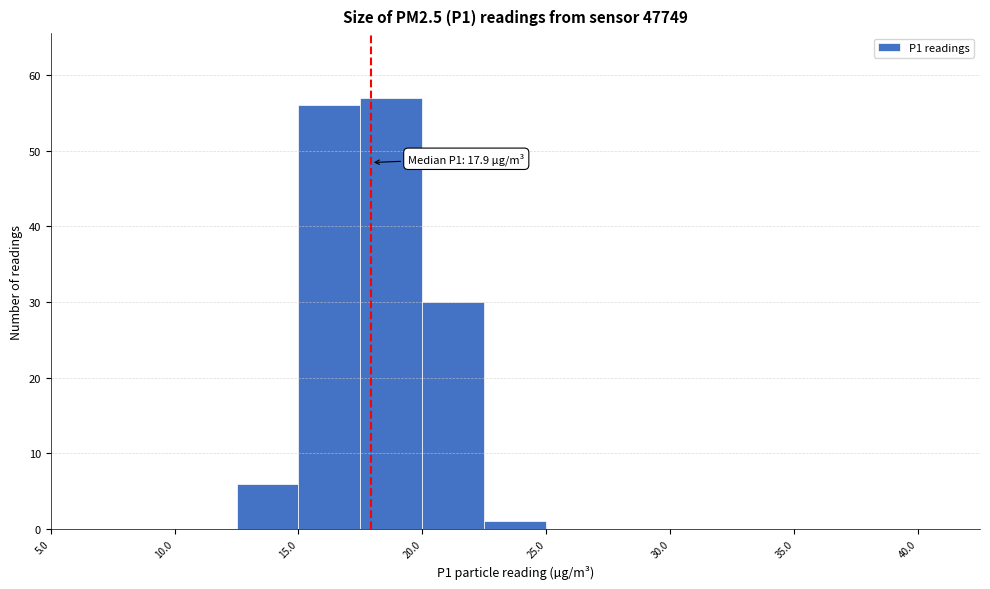

Which range on the x-axis has the tallest bar?

17.5 to 20.0